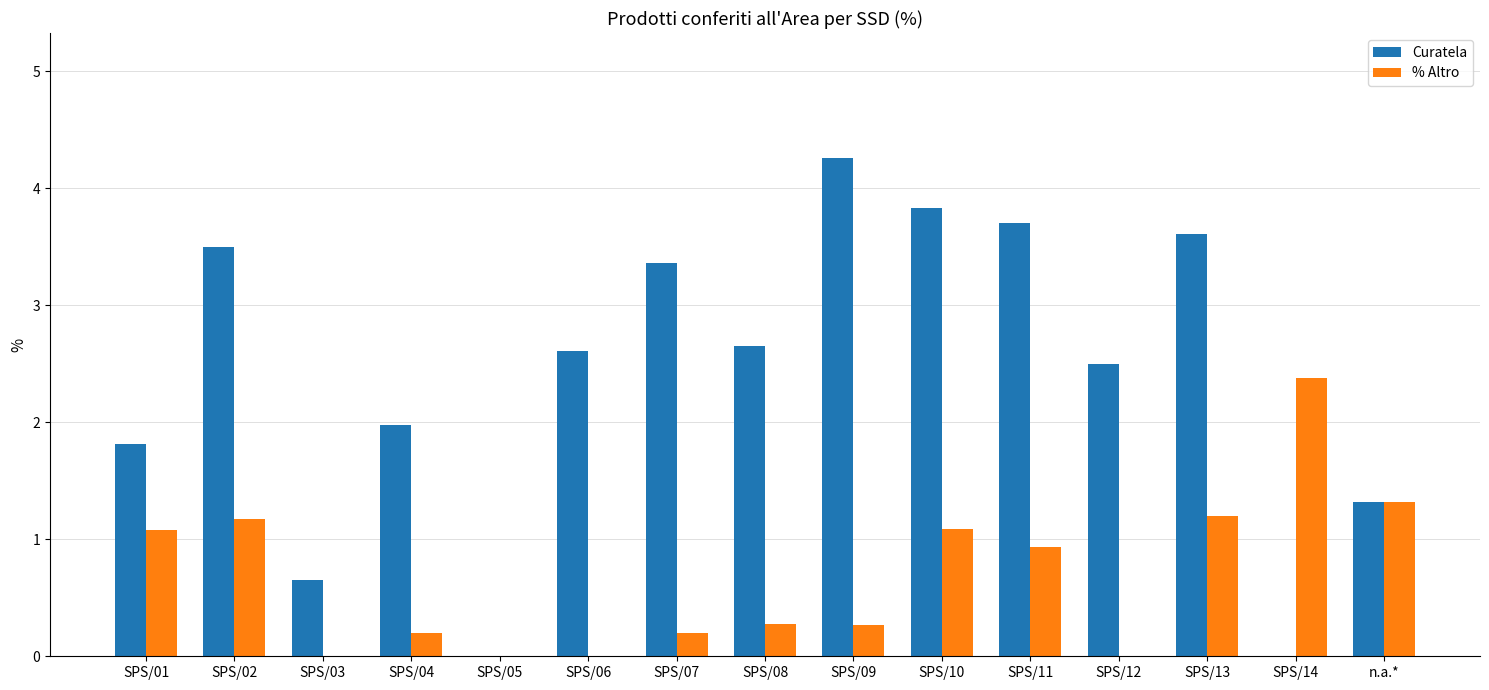

Which category has the highest value in the % Altro series?

SPS/14